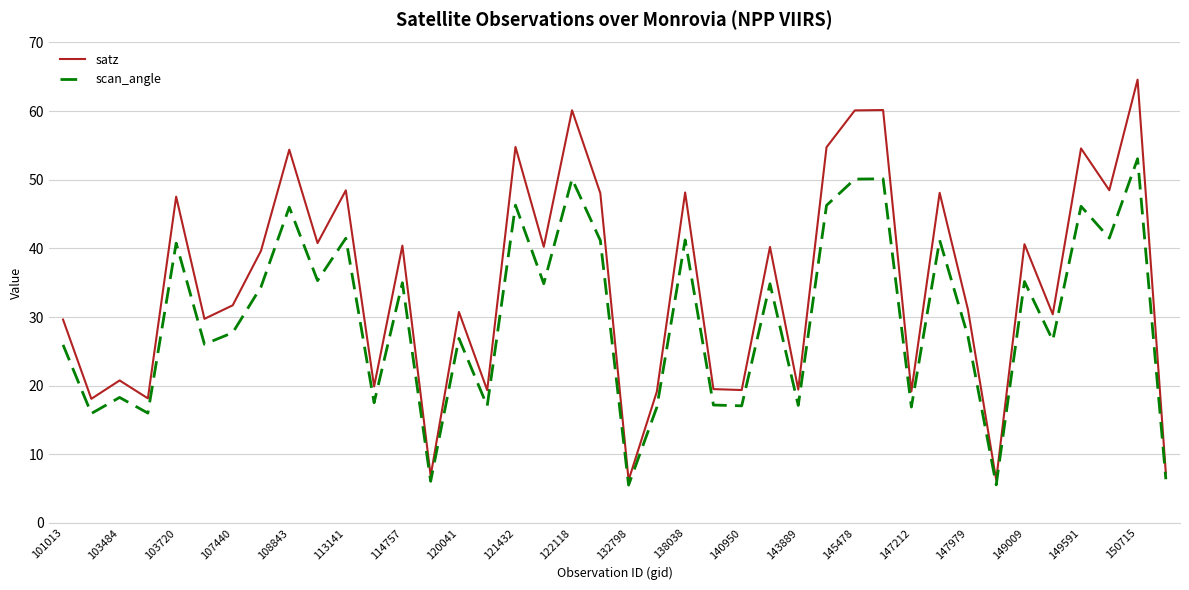

At how many categories does at least one series exceed 17?

36